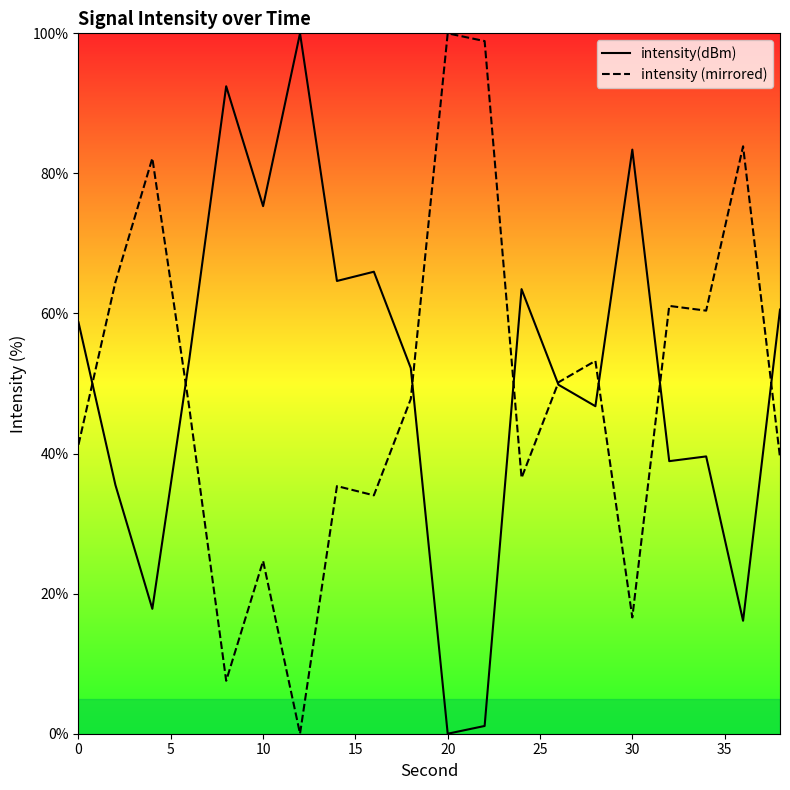

In intensity(dBm), how many points are higher than both neighbors (excluding endpoints)?

6